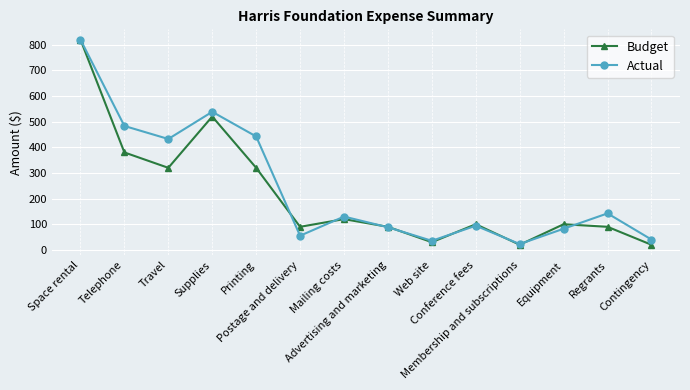

What position from the right is Supplies?

11